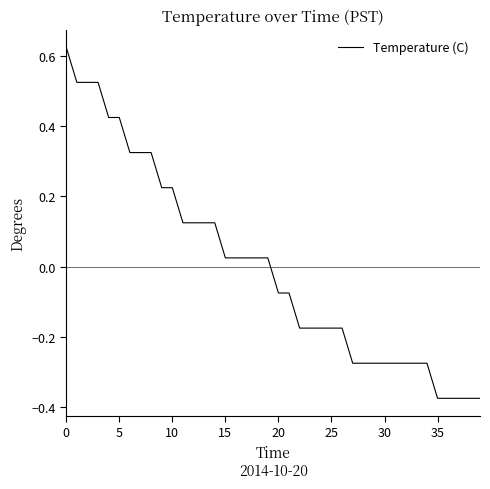

How many lines are shown in the chart?

1